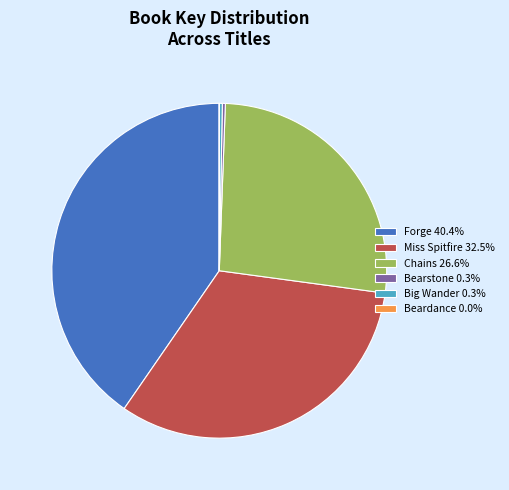

Does Miss Spitfire 32.5% represent more than half of the total?

No